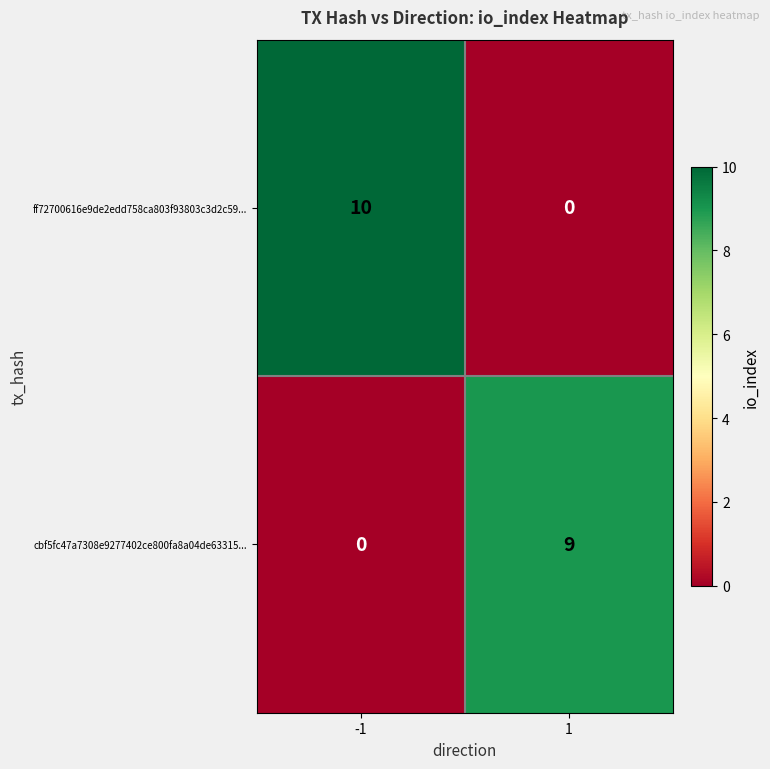

Reading left to right, extract all data points from this chart.

ff72700616e9de2edd758ca803f93803c3d2c59...: 10	0
cbf5fc47a7308e9277402ce800fa8a04de63315...: 0	9